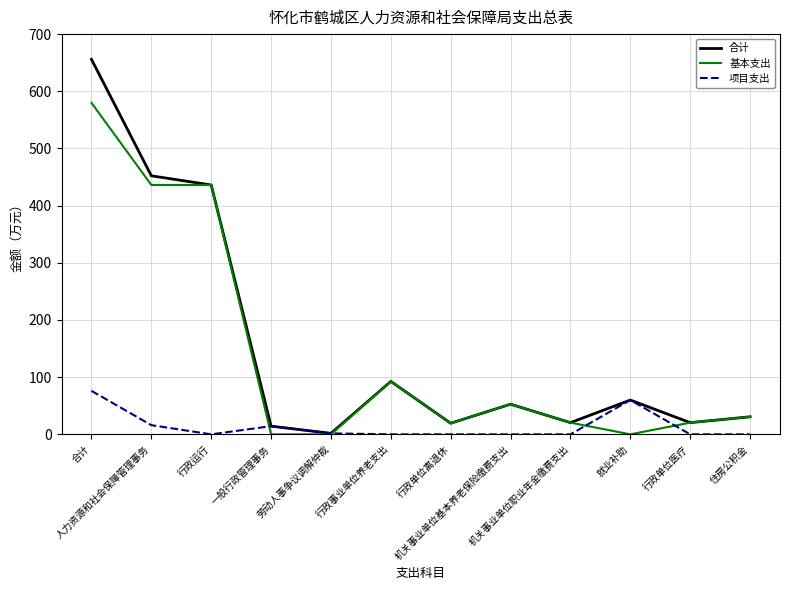

After their last crossing, which series has the higher values: 基本支出 or 项目支出?

基本支出